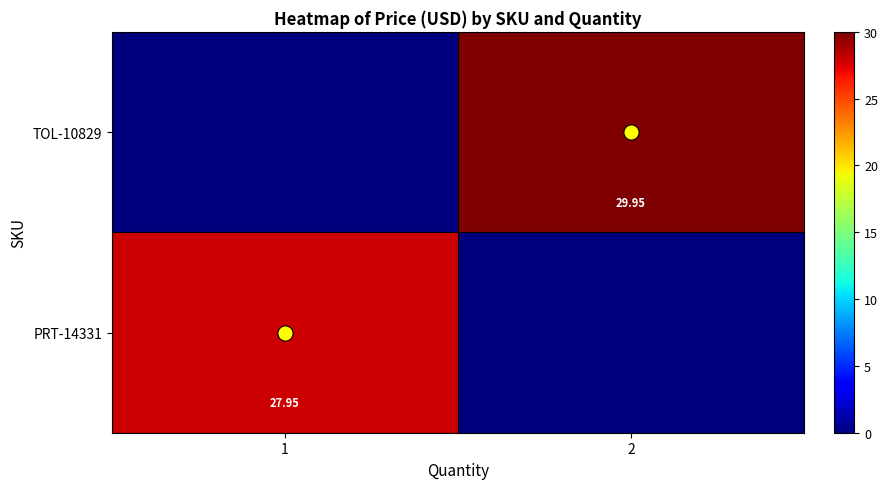

Rank the series by their average value, from highest to lowest.

TOL-10829, PRT-14331